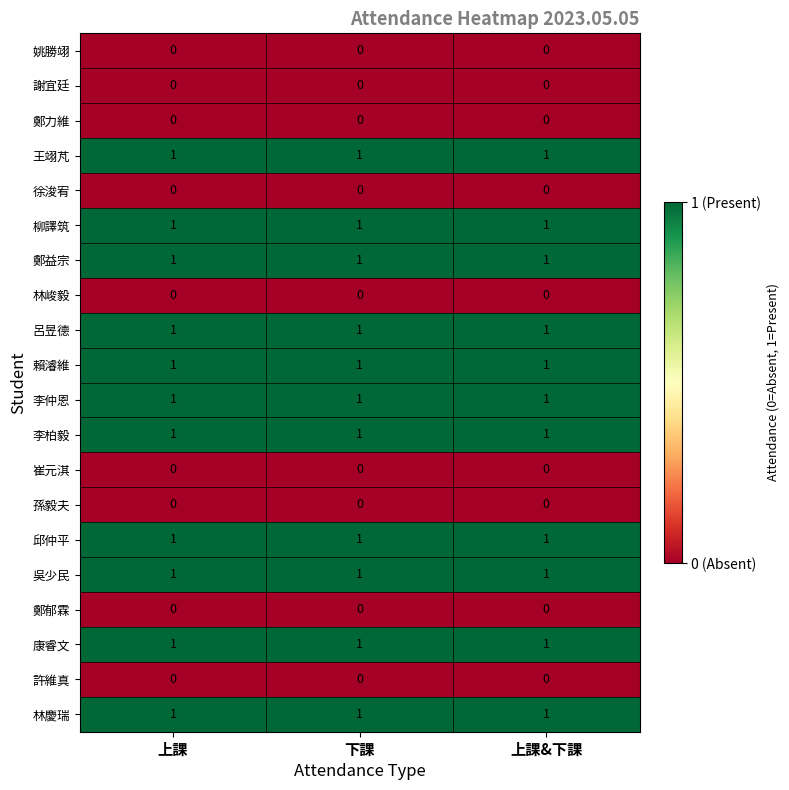

What is the total value across all series at 上課&下課?

11